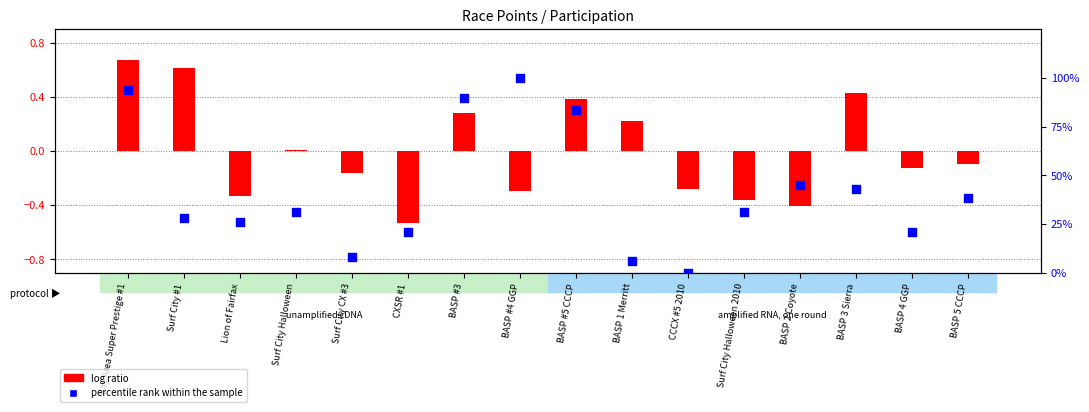

Which series contains the lowest Y value?

log ratio